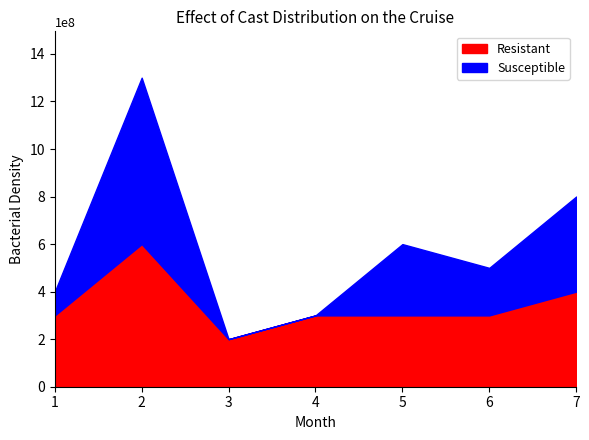

Is it true that Susceptible equals 1 at 5?

False